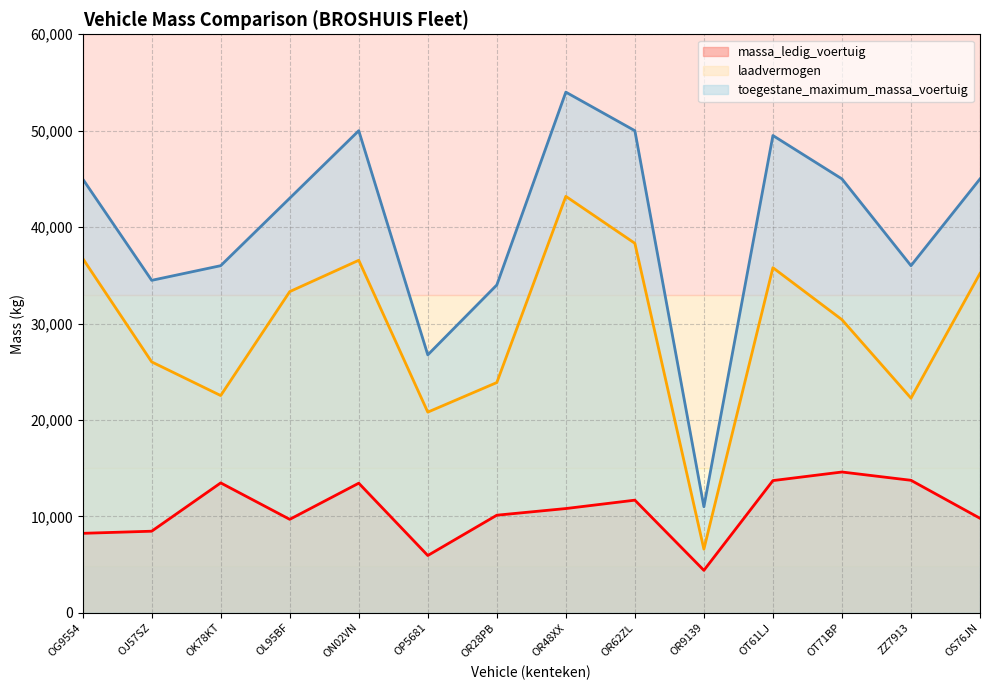

At how many categories does at least one series exceed 14314?

13